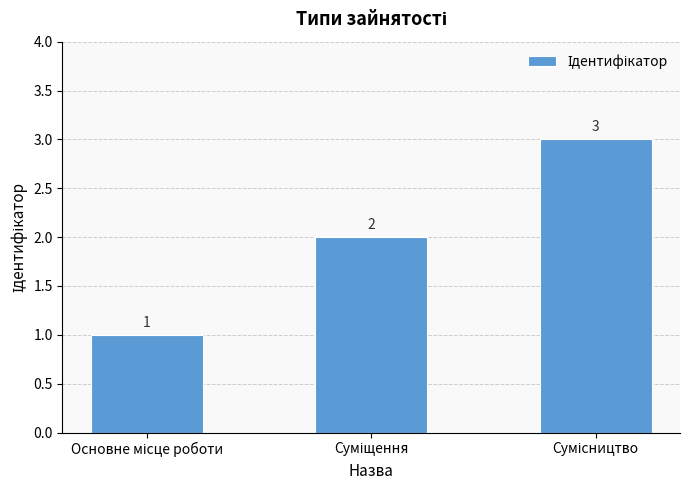

What is the value of the 1st bar from the left?

1